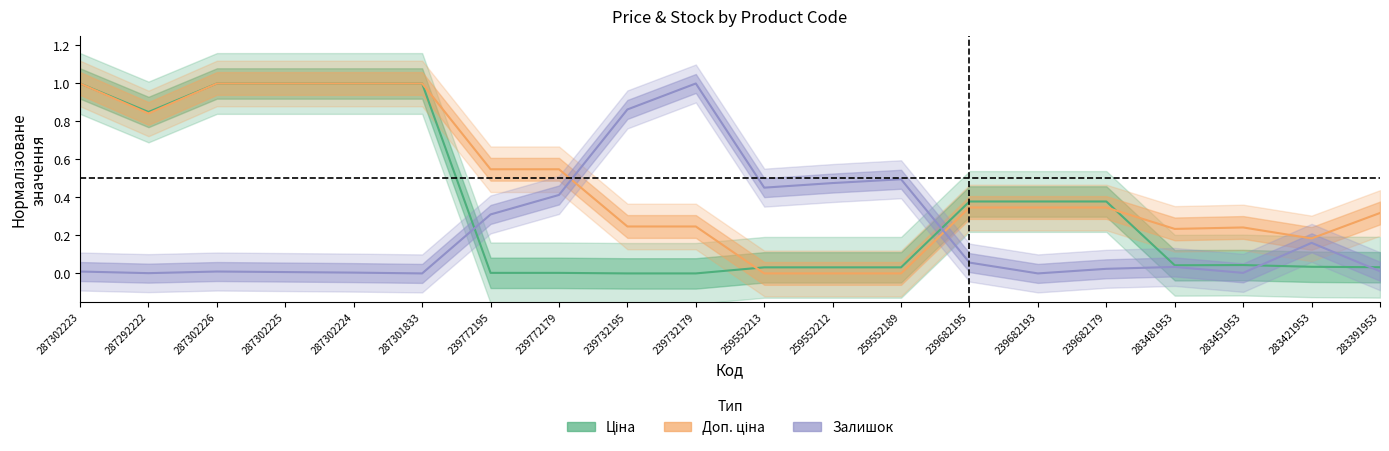

True or false: Залишок has a value of 0.0 at 239682179.

False